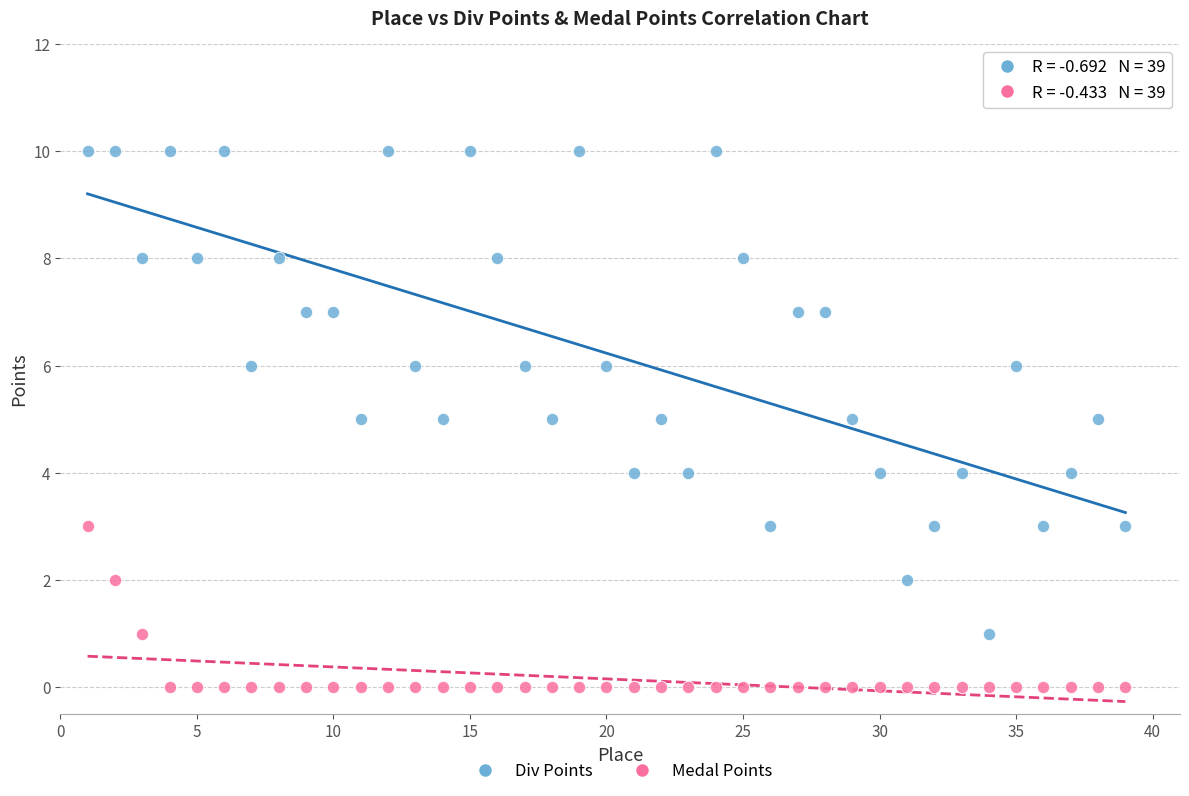

Across all data points, what is the range of Y values (max minus min)?

10